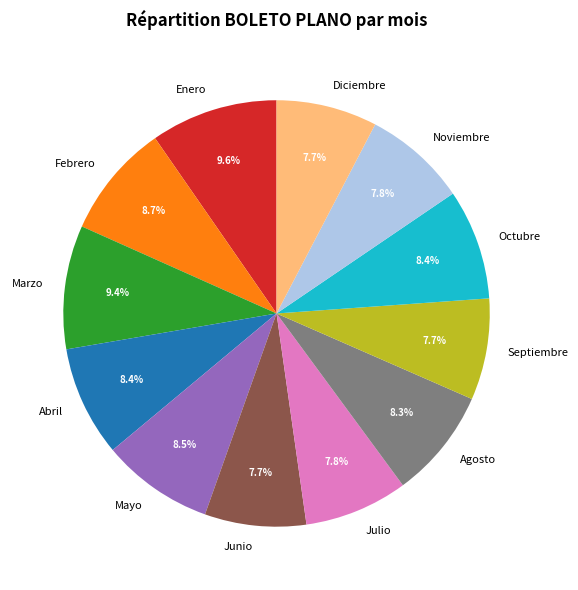

What is the ratio of the value at Septiembre to the value at Abril?

0.9